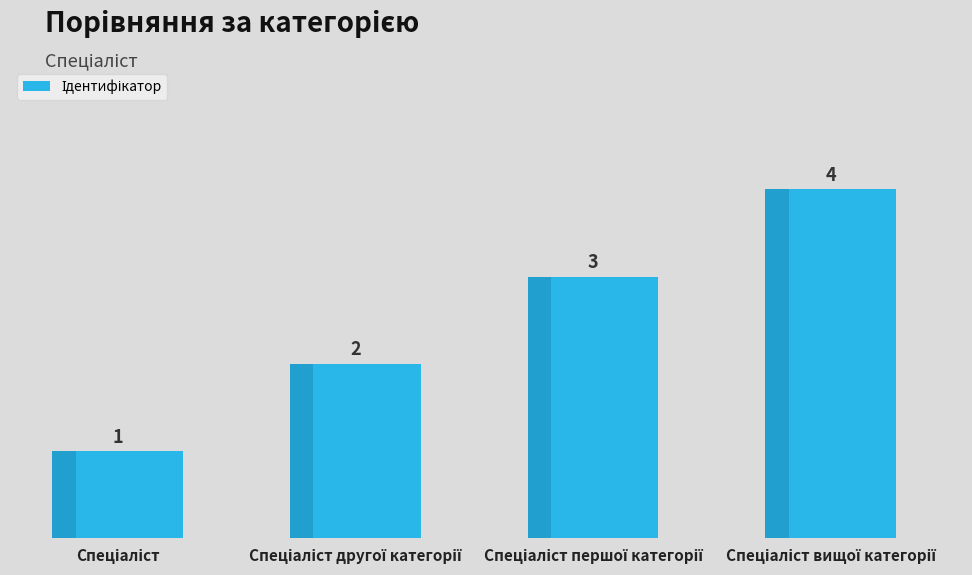

How many values are below 3?

2